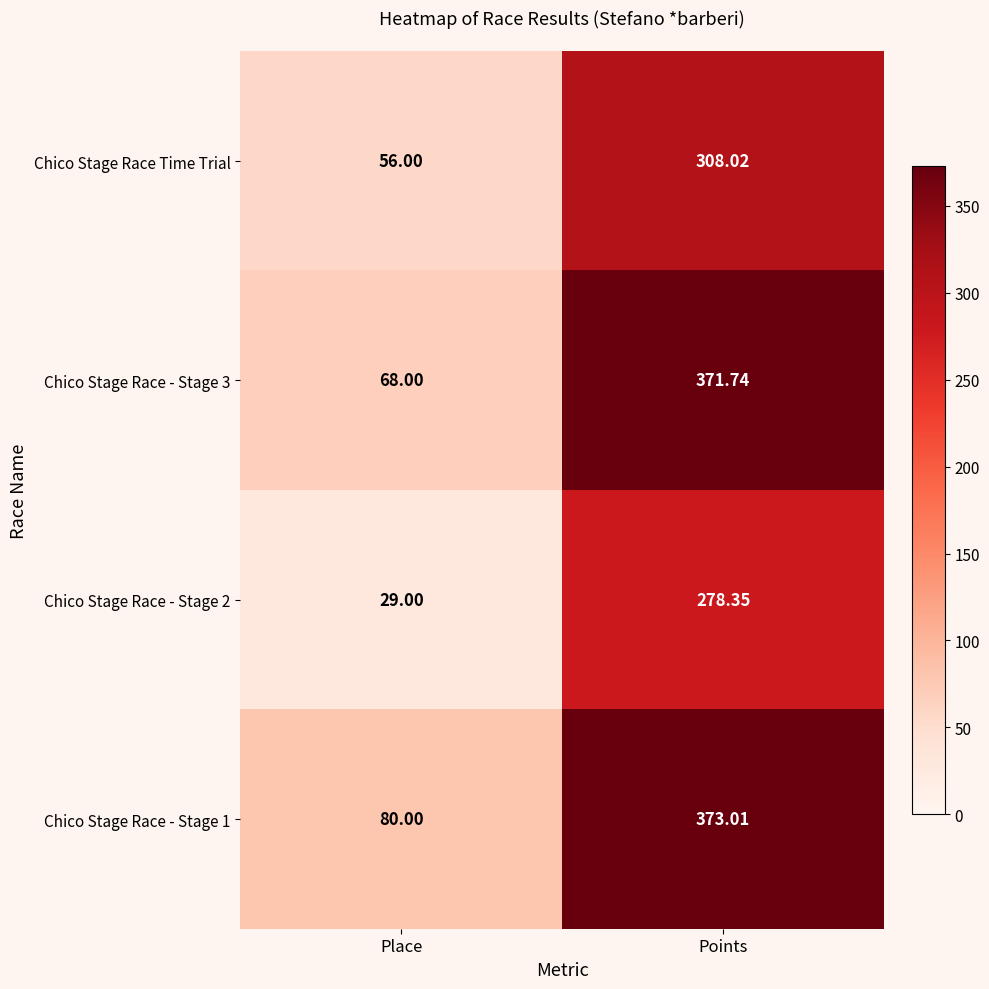

At which label does Chico Stage Race Time Trial reach its minimum?

Place